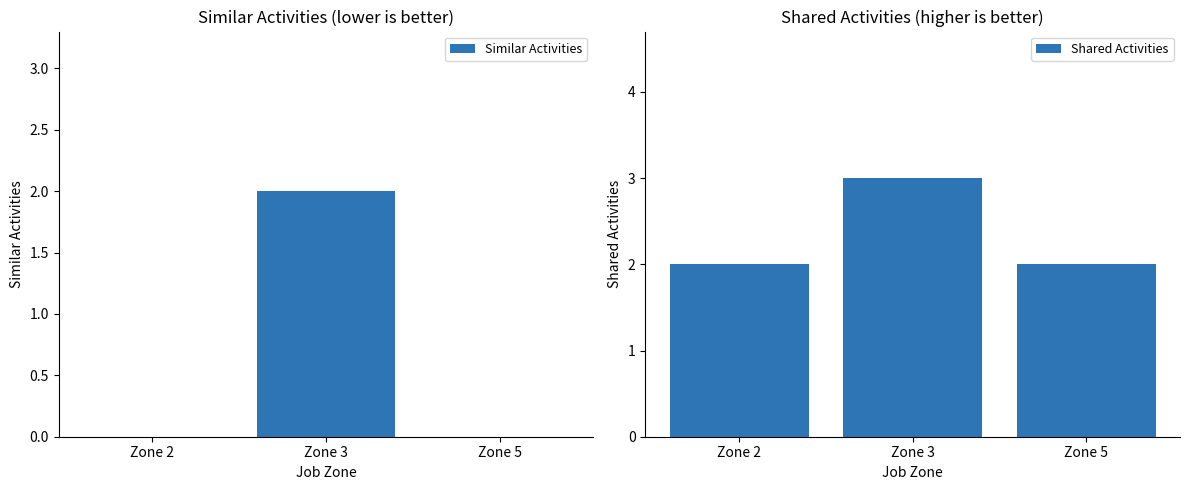

Which category has the highest value in the Similar Activities series?

Zone 3